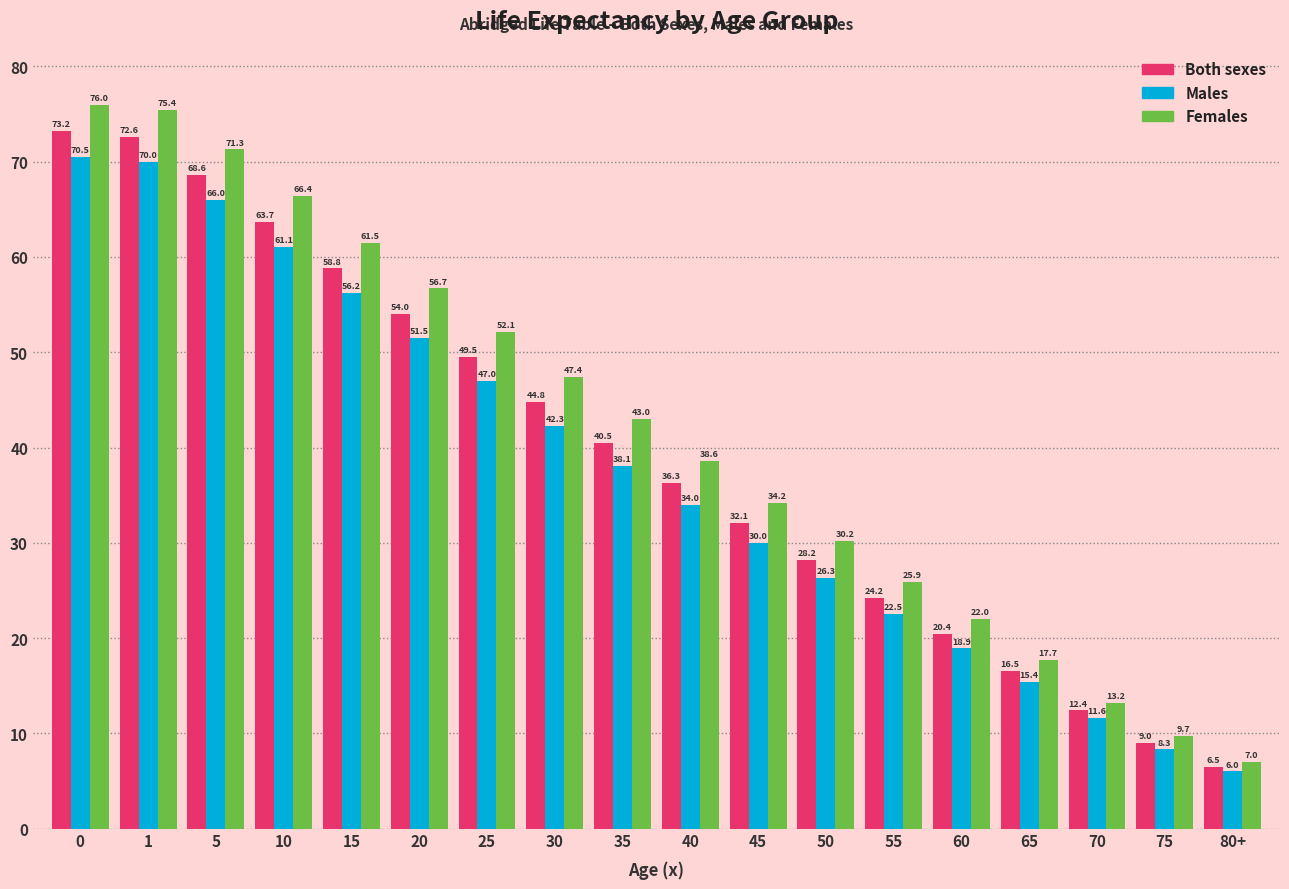

Reading left to right, what are all the values shown in this chart?

Both sexes: 73.2	72.6	68.6	63.7	58.8	54.0	49.5	44.8	40.5	36.3	32.1	28.2	24.2	20.4	16.5	12.4	9.0	6.5
Males: 70.5	70.0	66.0	61.1	56.2	51.5	47.0	42.3	38.1	34.0	30.0	26.3	22.5	18.9	15.4	11.6	8.3	6.0
Females: 76.0	75.4	71.3	66.4	61.5	56.7	52.1	47.4	43.0	38.6	34.2	30.2	25.9	22.0	17.7	13.2	9.7	7.0